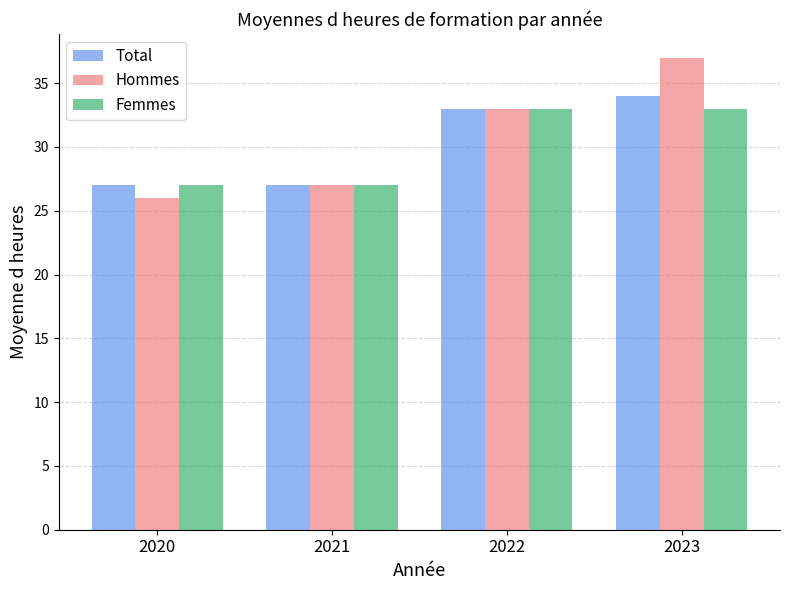

What is the maximum value for Femmes?

33